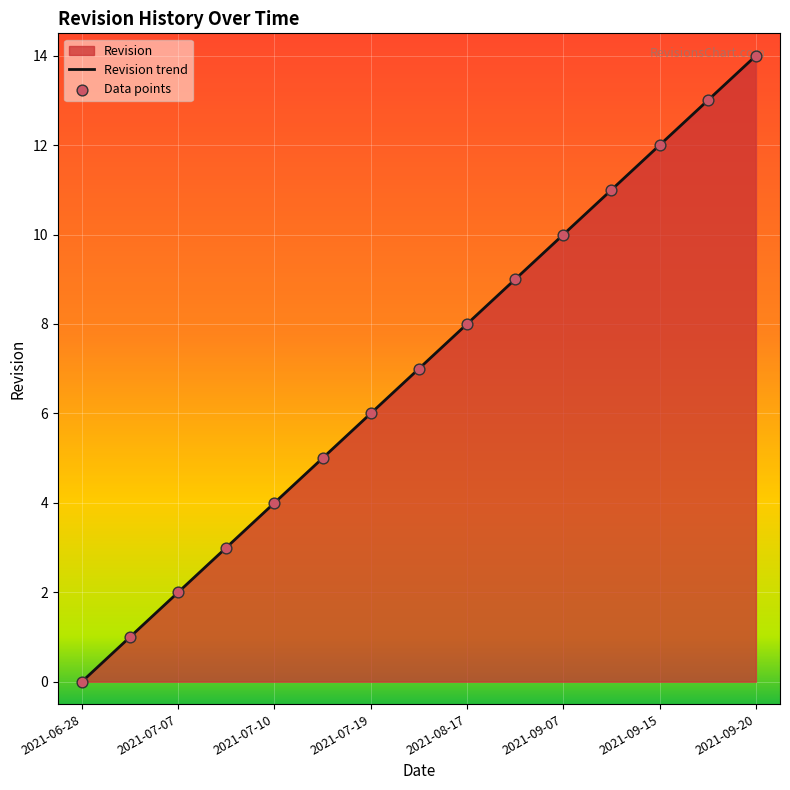

Which series reaches the minimum Y coordinate?

Revision trend